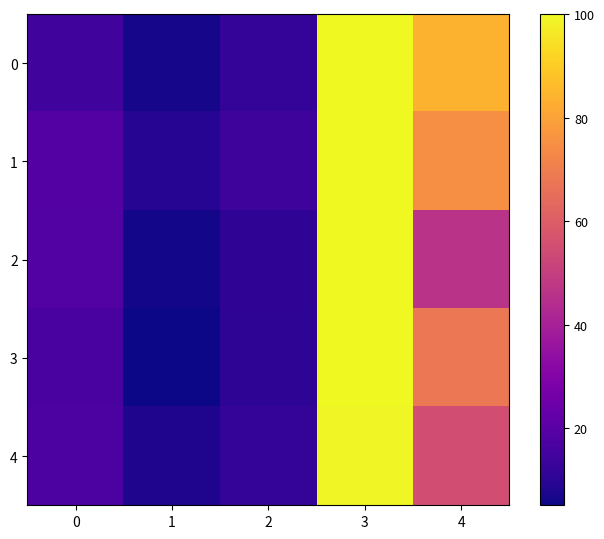

What is the smallest value displayed?

5.1